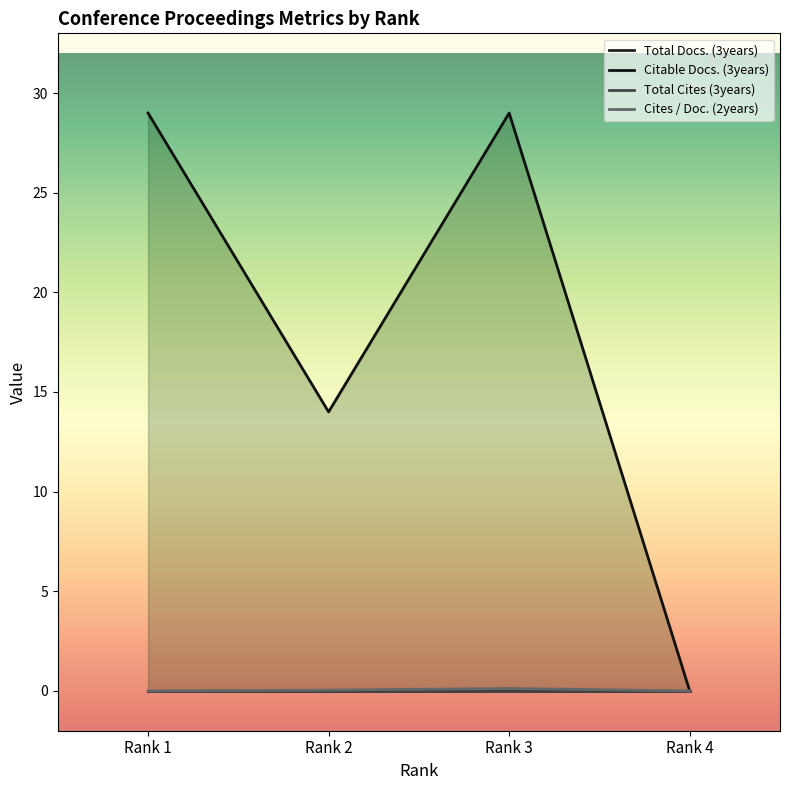

Which series has the widest spread of values?

Citable Docs. (3years)